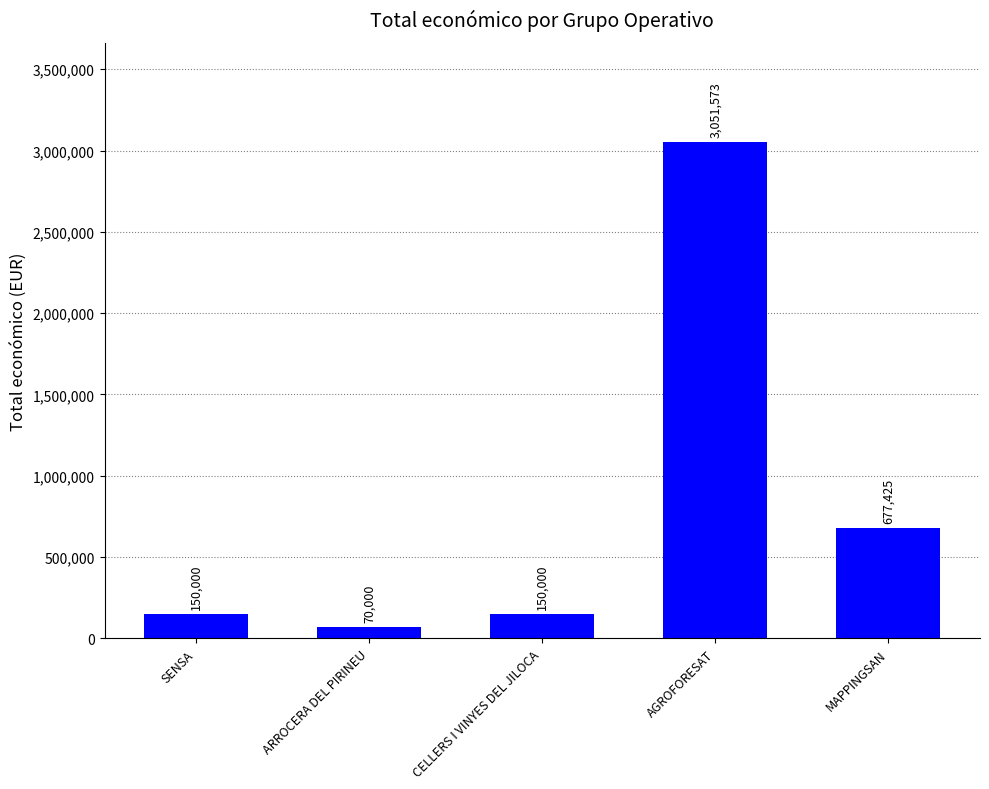

What position from the left is ARROCERA DEL PIRINEU?

2